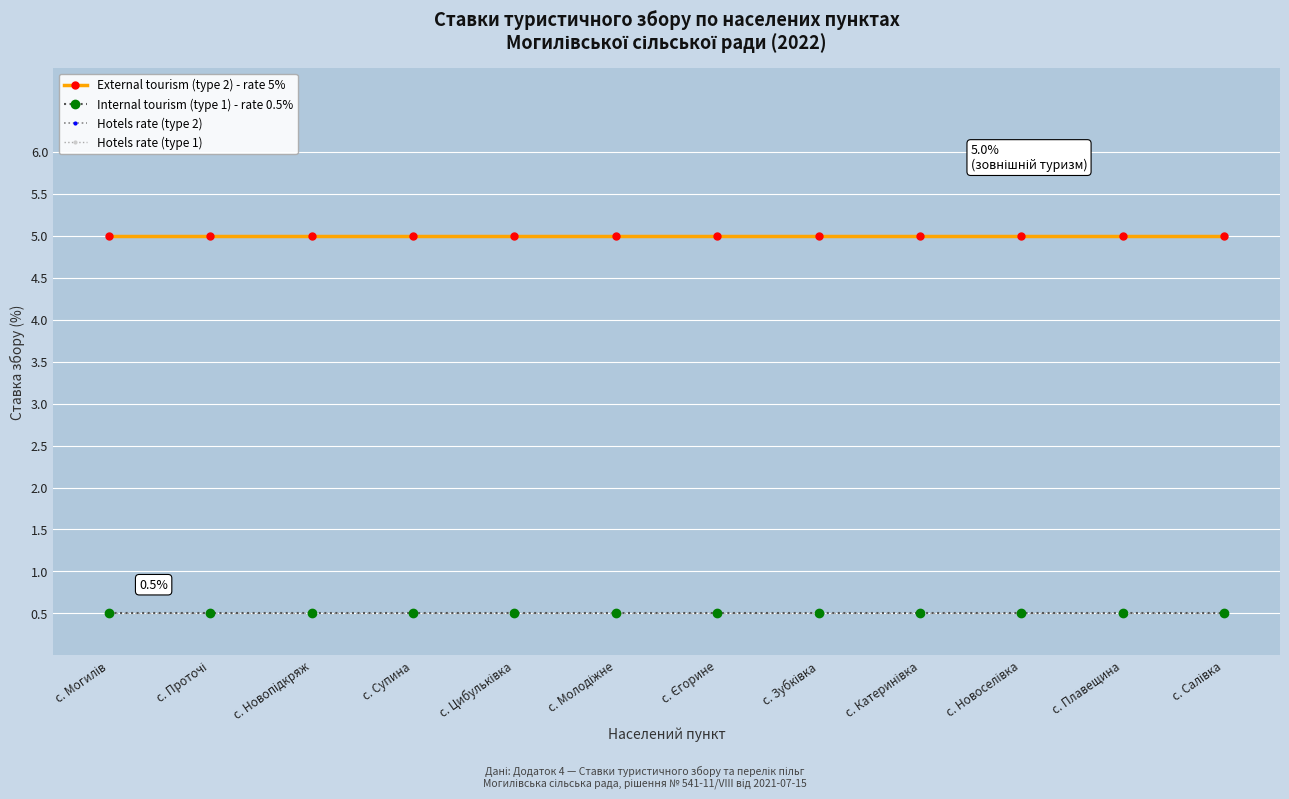

True or false: Hotels rate (type 2) and Internal tourism (type 1) - rate 0.5% intersect in this chart.

False